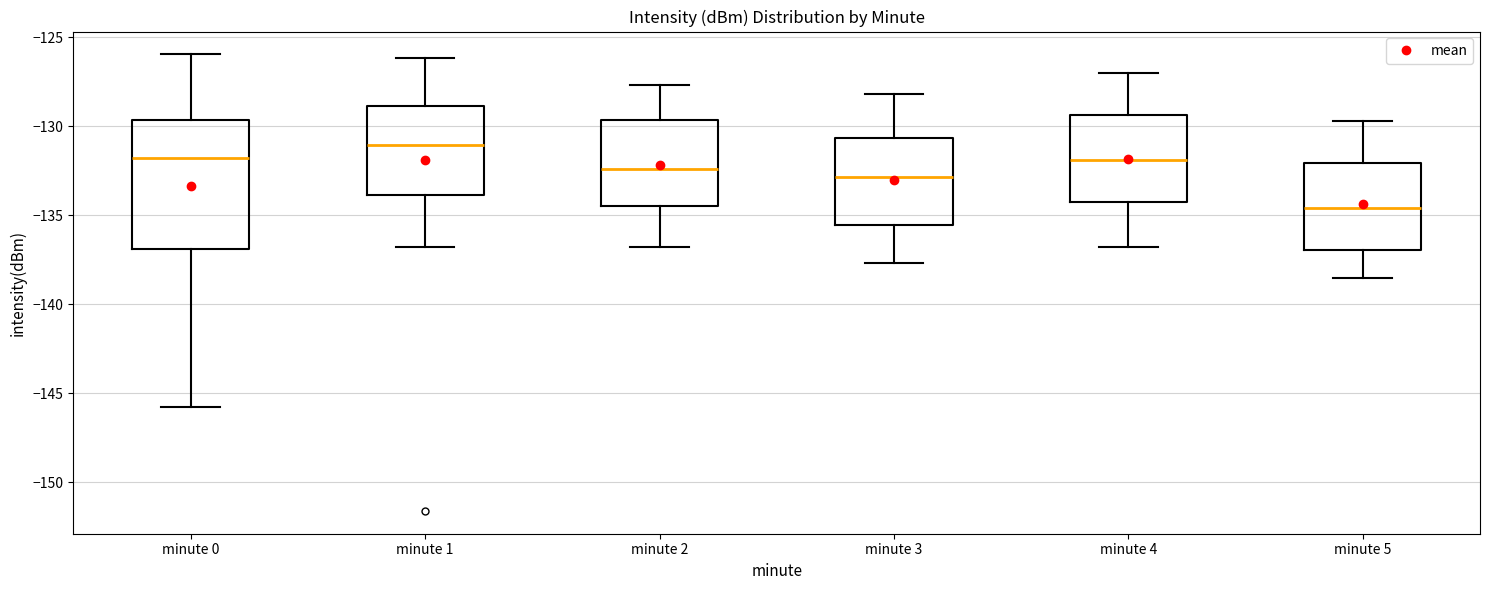

Which box has the highest median line?

minute 1